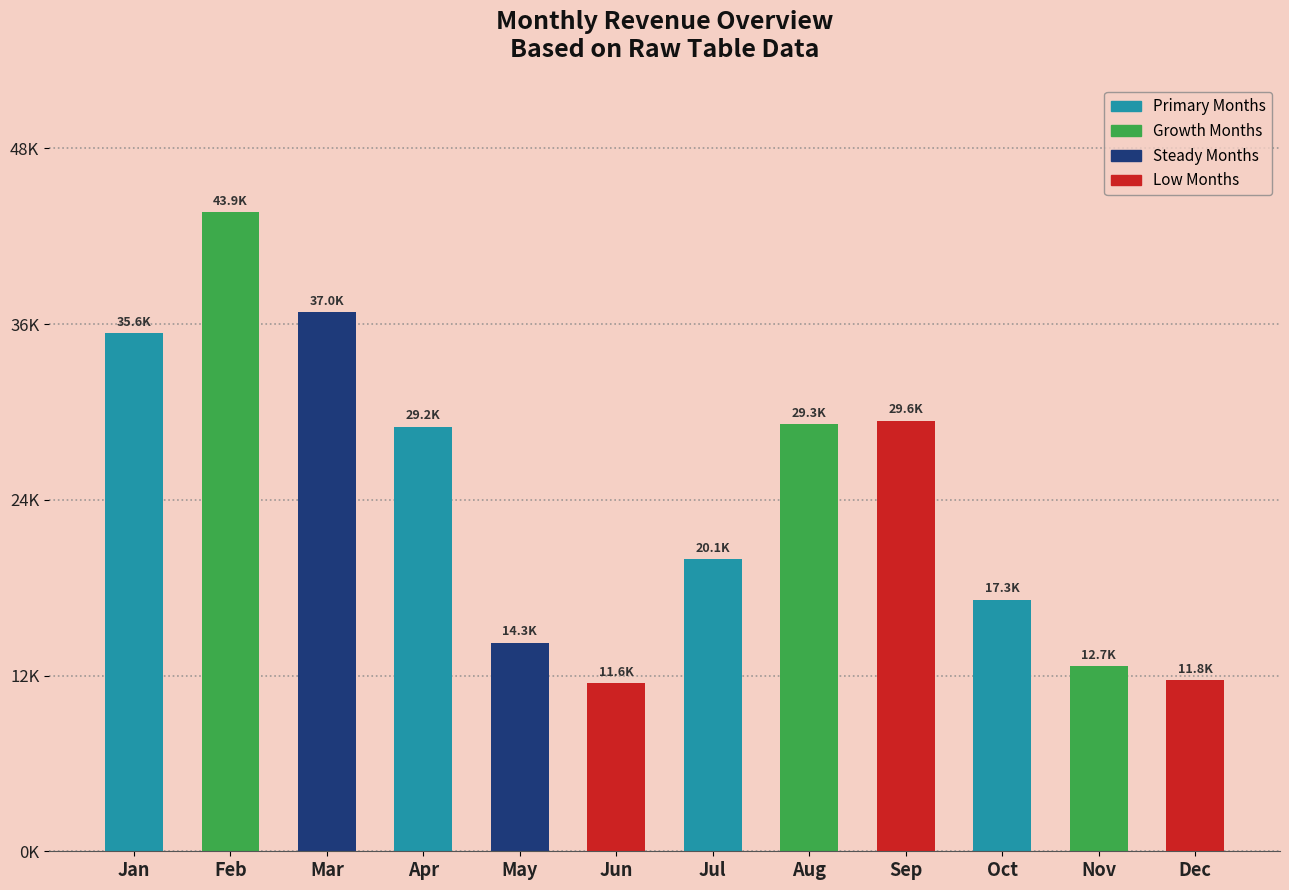

What is the approximate value at Dec?

11765.5